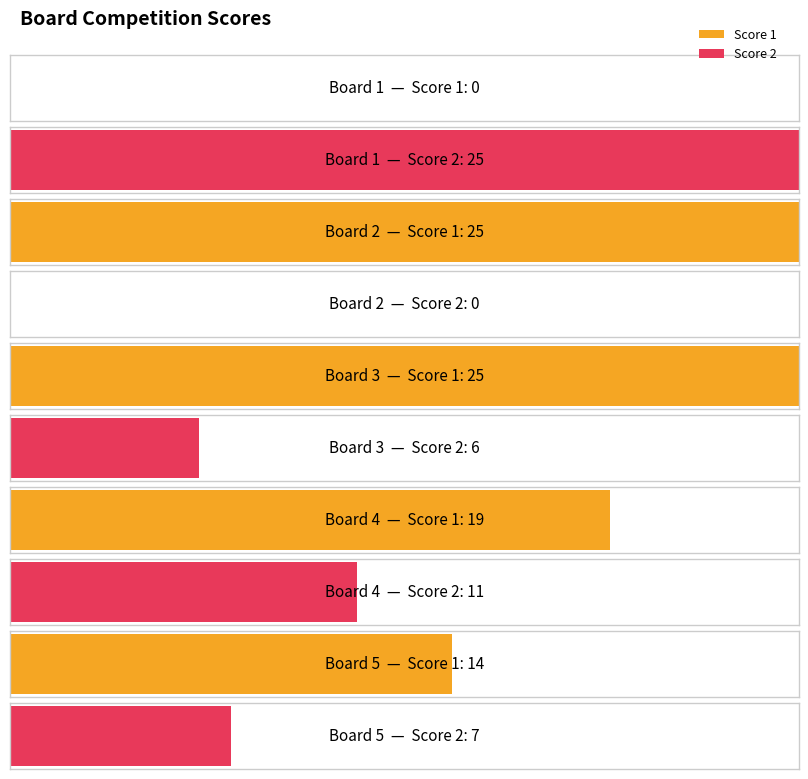

How many Score 1 values are between 14 and 25?

4